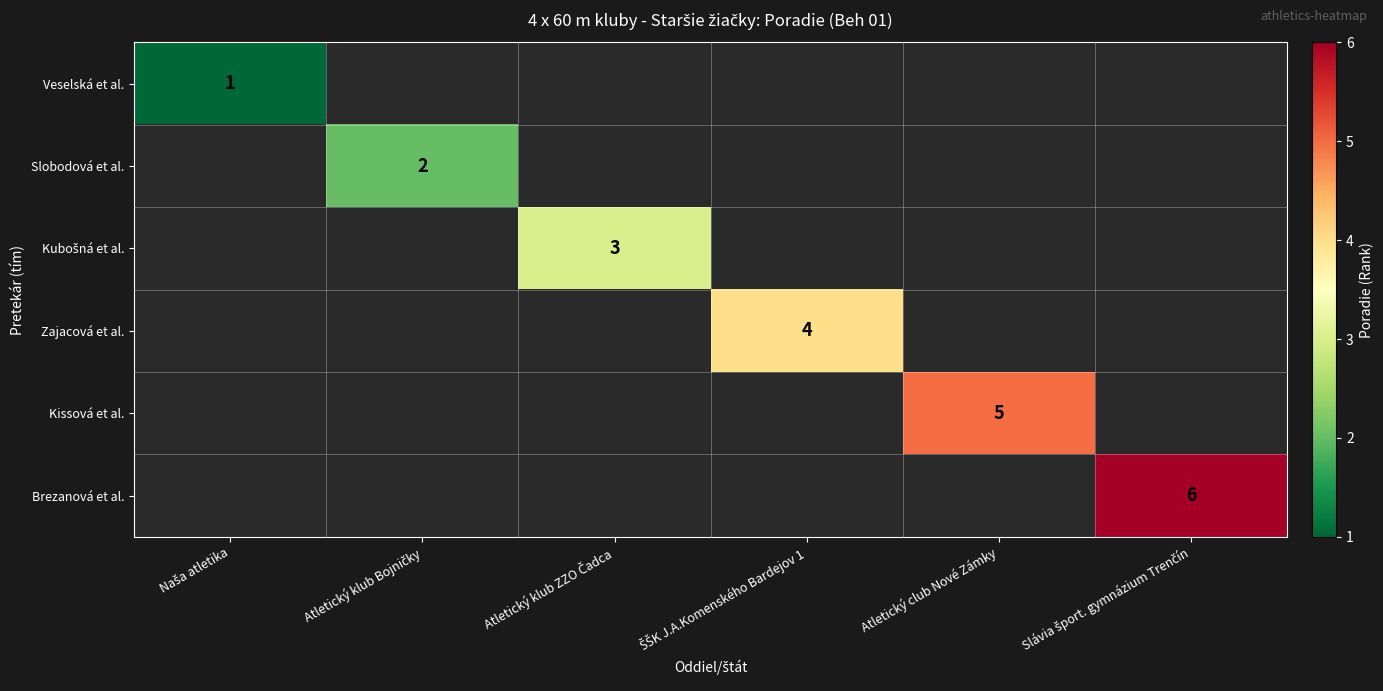

How many series are shown in this chart?

6